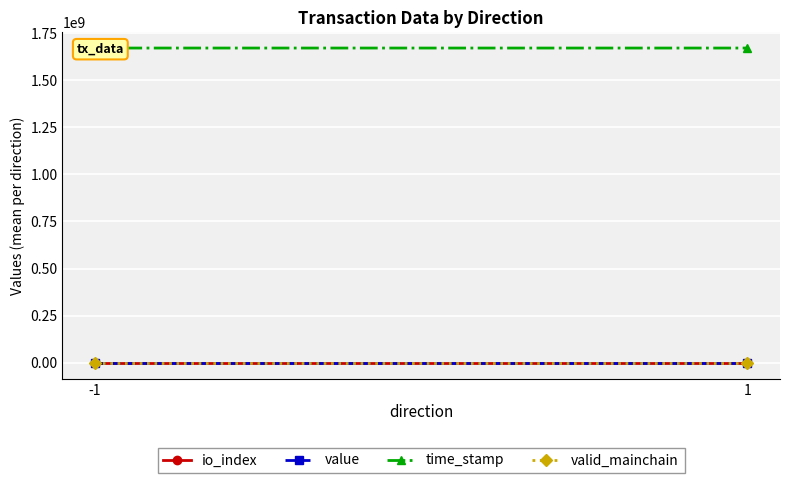

Which category has the lowest value in the value series?

-1